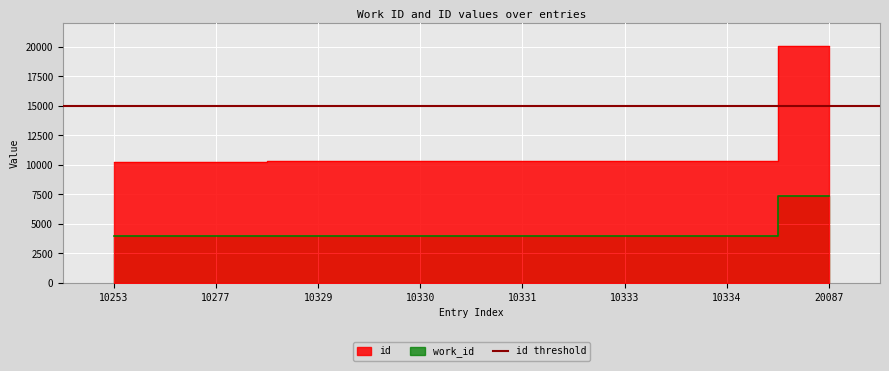

What is the maximum value shown in the chart?

20087